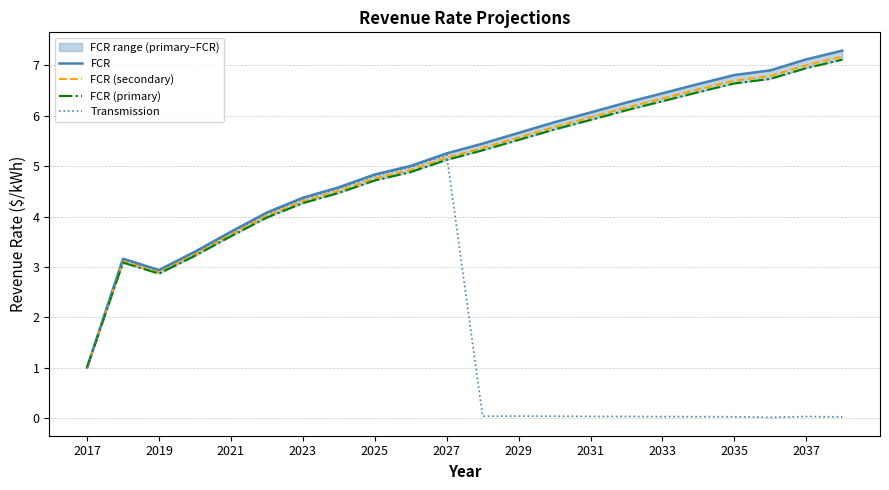

What is the minimum value for FCR (secondary)?

1.0